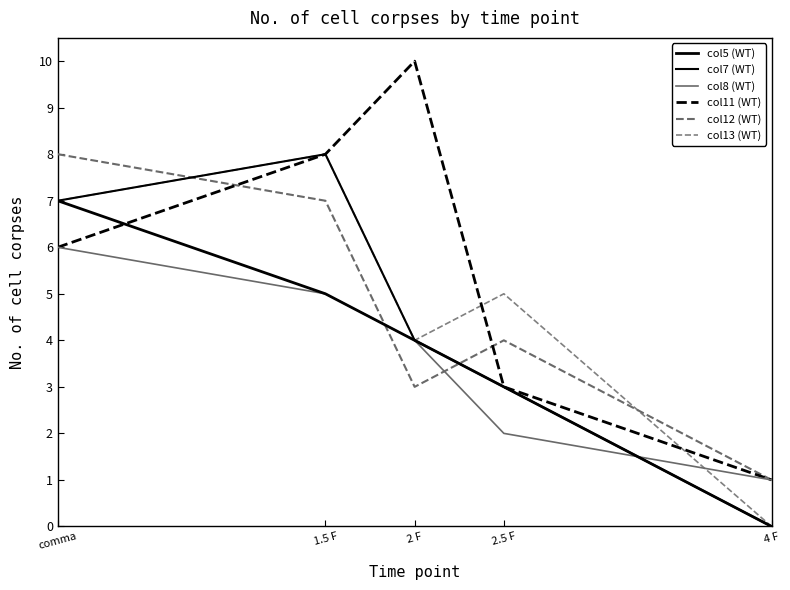

At which category is the sum across all series the highest?

comma